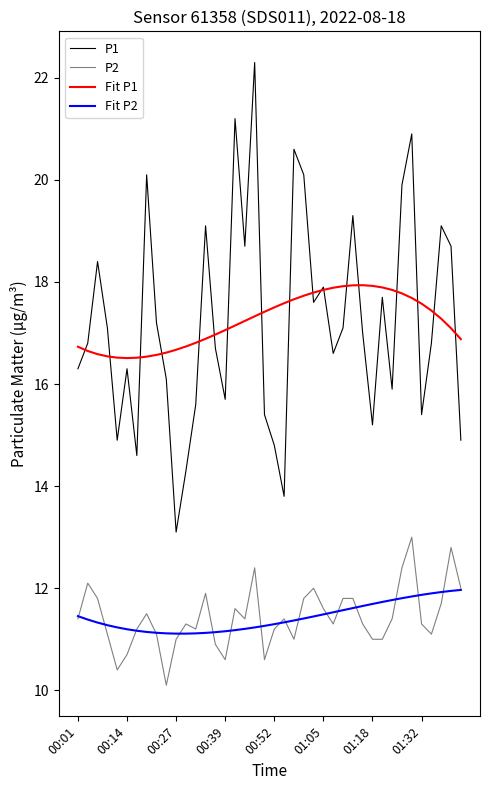

What is the highest value of the Fit P1 series?

17.9